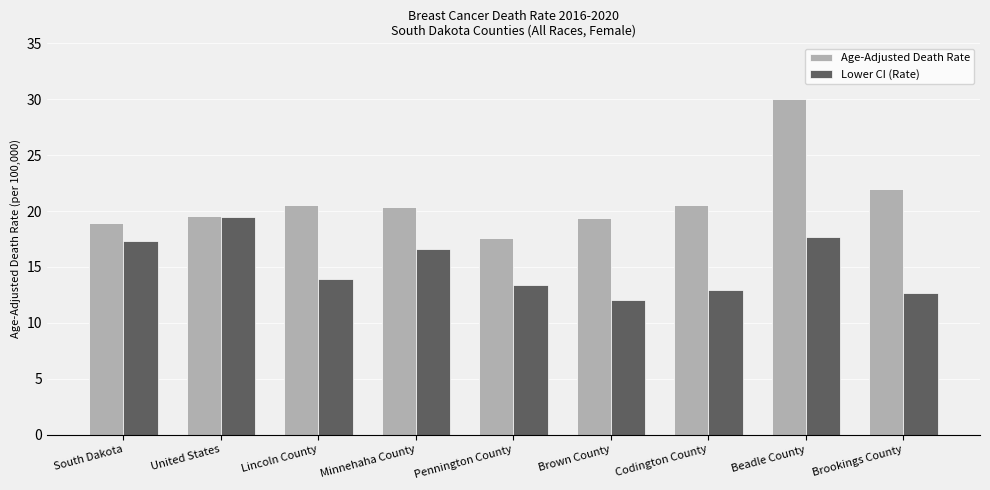

What is the approximate value of Age-Adjusted Death Rate at Minnehaha County?

20.4